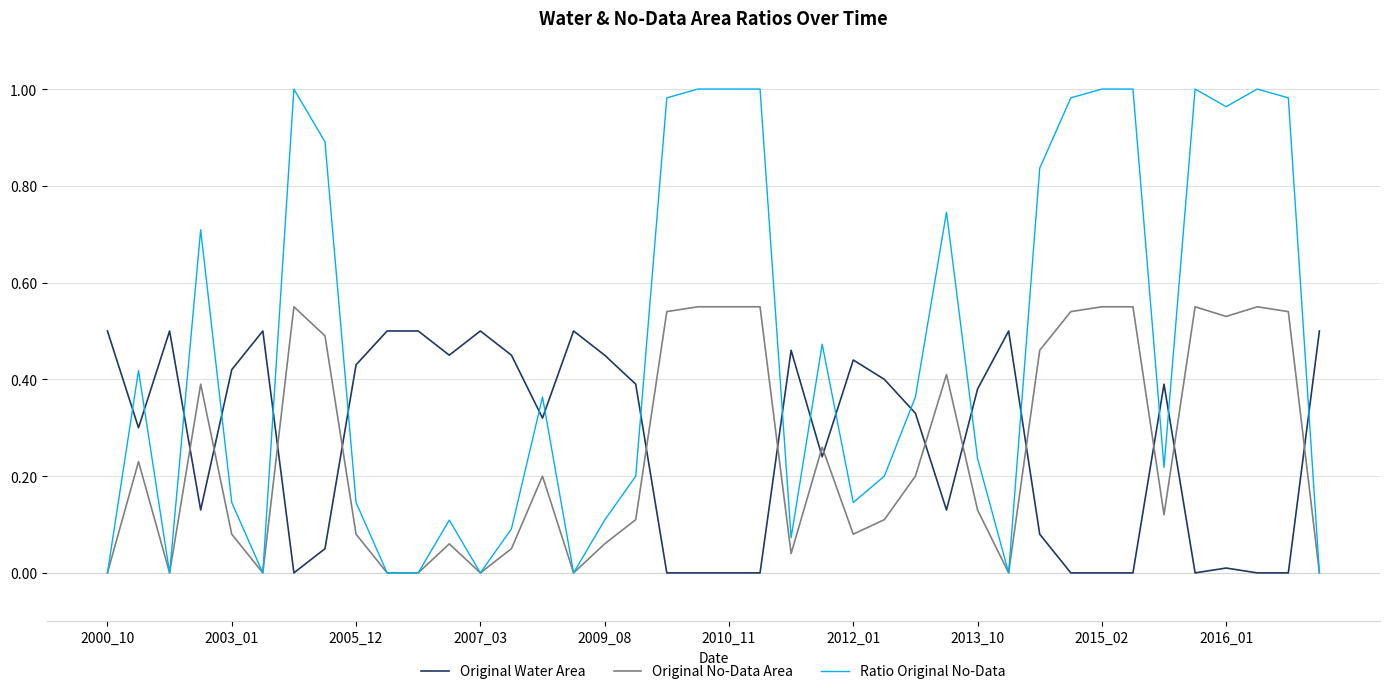

What are all the series names shown in the legend?

Original Water Area, Original No-Data Area, Ratio Original No-Data